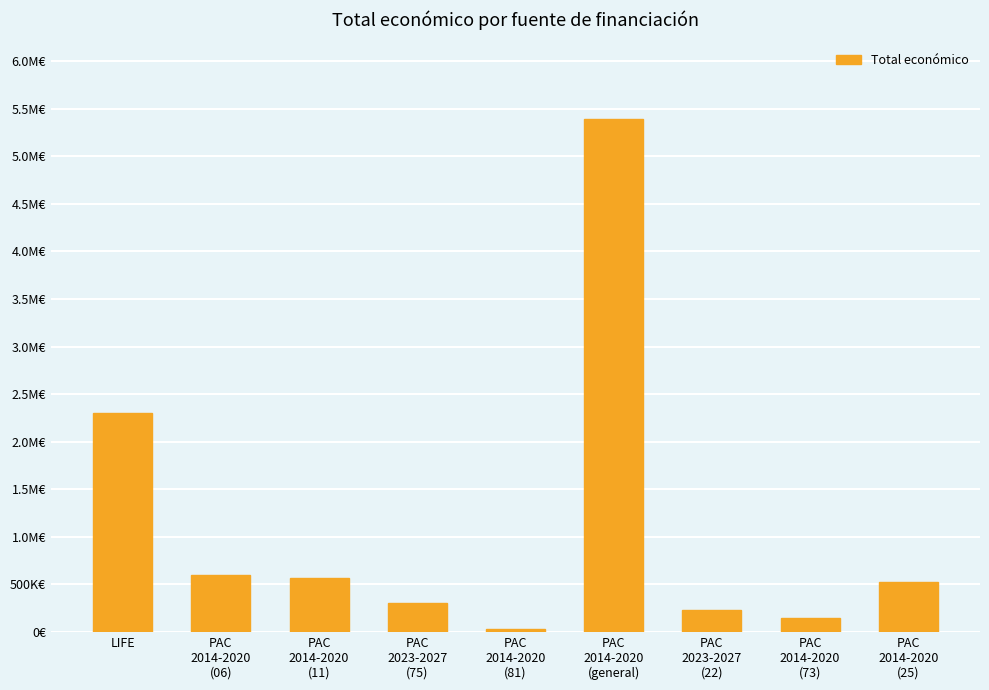

List the labels in order of value, smallest first.

PAC
2014-2020
(81), PAC
2014-2020
(73), PAC
2023-2027
(22), PAC
2023-2027
(75), PAC
2014-2020
(25), PAC
2014-2020
(11), PAC
2014-2020
(06), LIFE, PAC
2014-2020
(general)